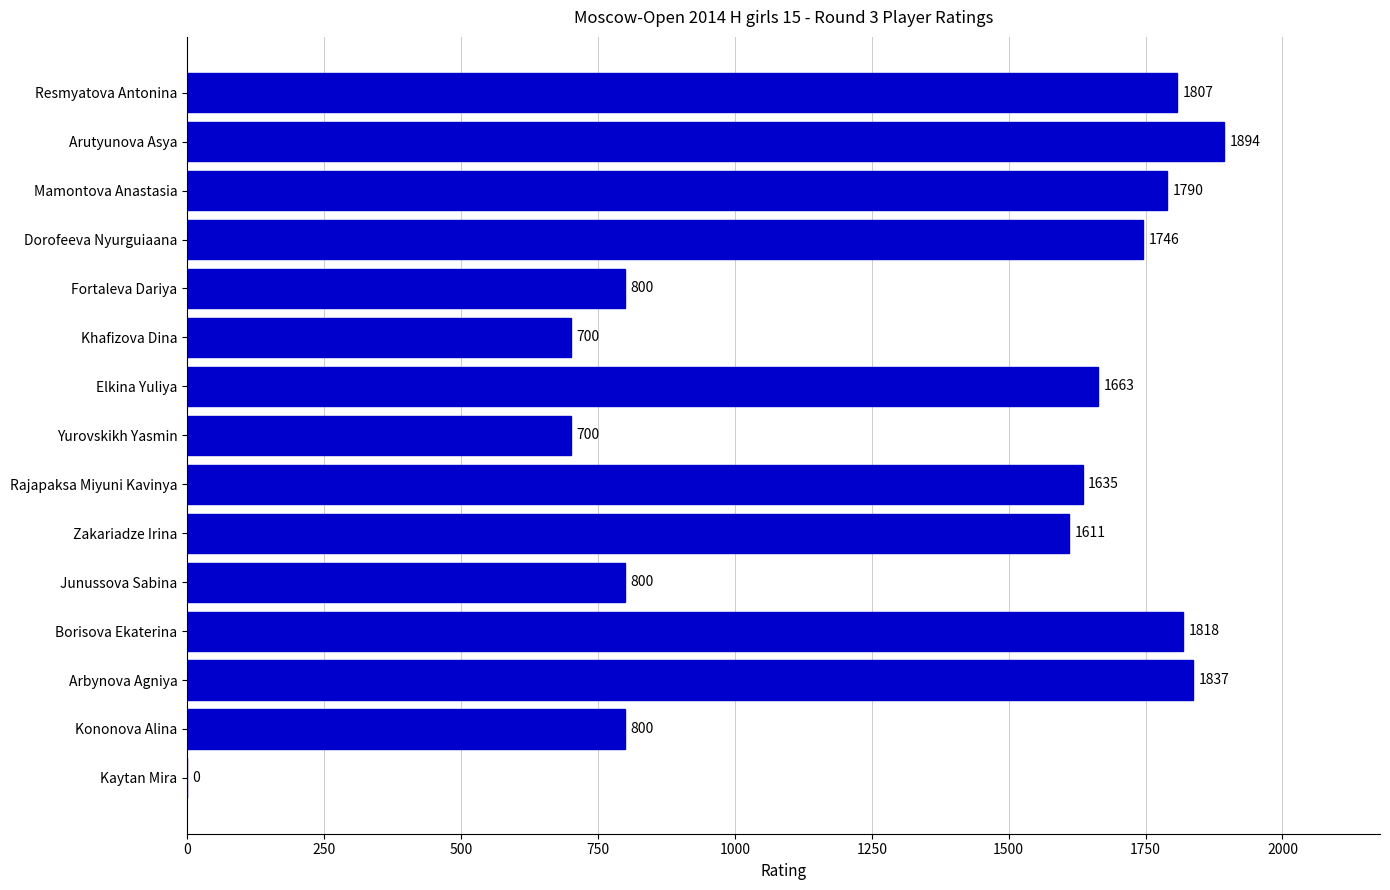

The value at Arutyunova Asya is 2686. True or false?

False